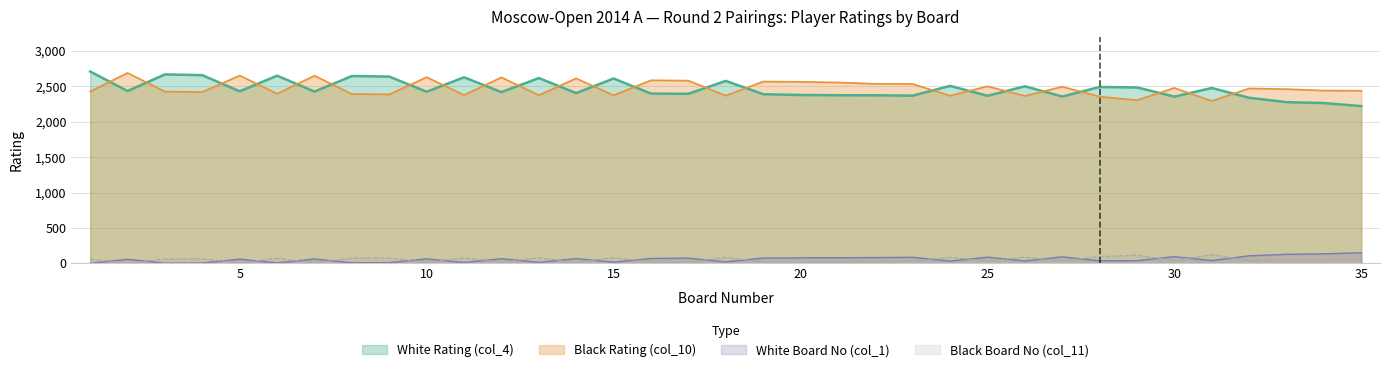

Which category has the highest value across all series?

1